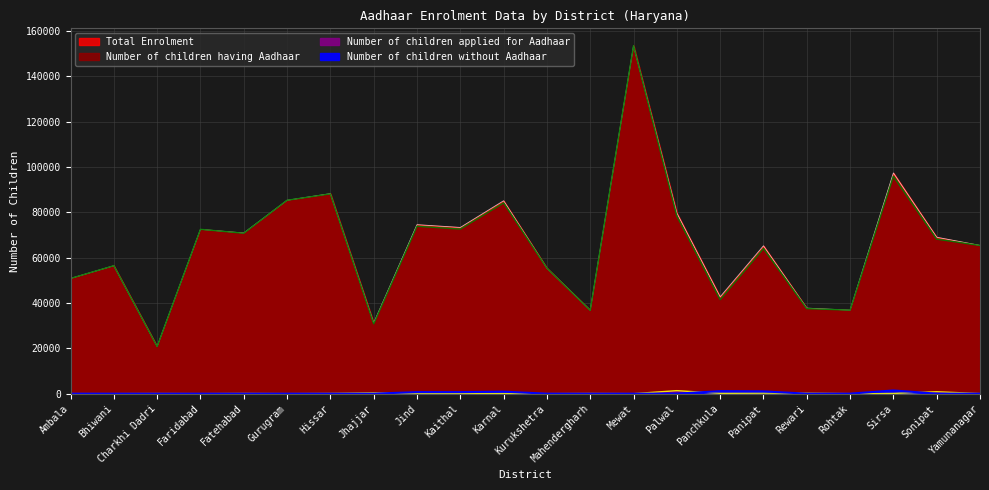

Count the number of categories in the chart.

22